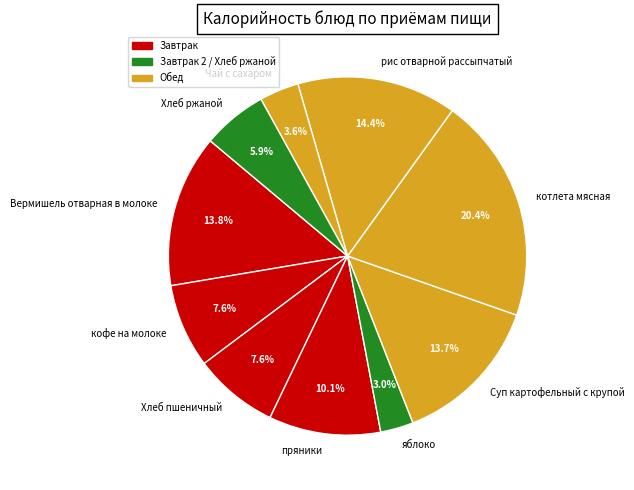

To the nearest percent, what is the average slice percentage?

10%